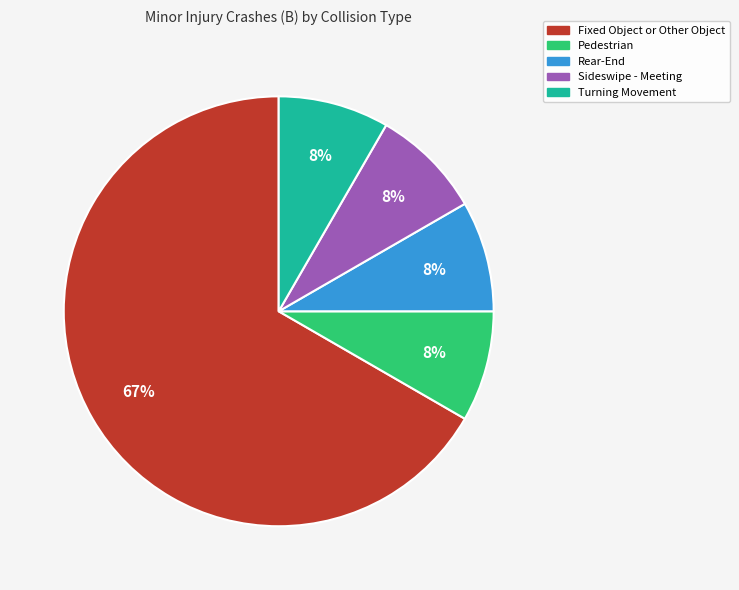

Is there any slice that represents more than half of the pie?

Yes